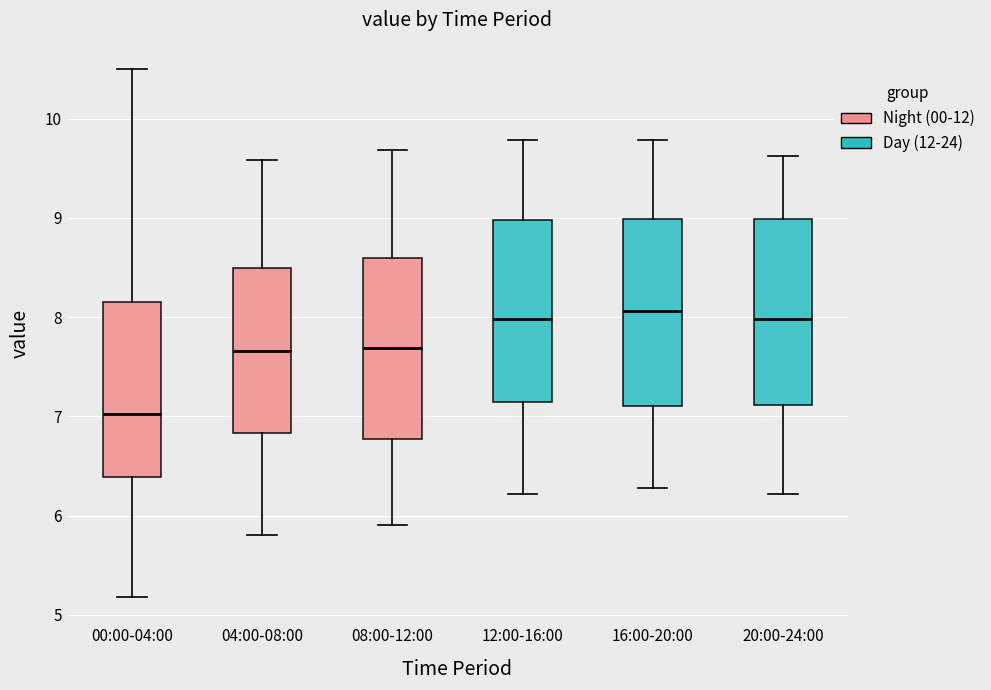

Where does the upper whisker of the box for 08:00-12:00 end on the y-axis? The values are not printed on the chart, so give them approximately, as read against the axis.

9.7